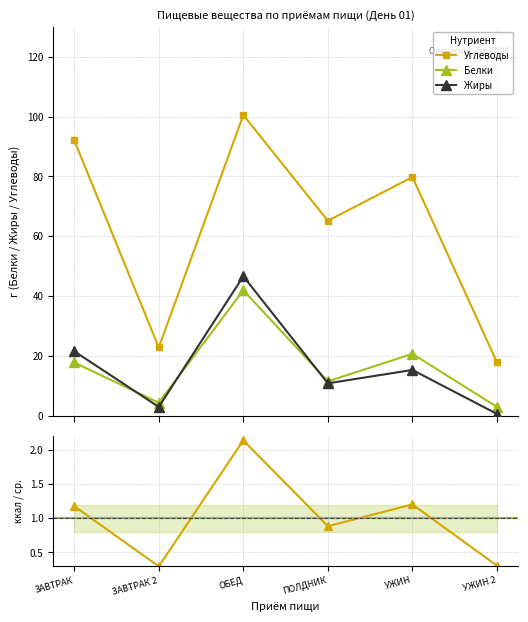

Reading left to right, extract all data points from this chart.

Углеводы: 92.1	22.8	100.5	65.2	79.8	17.8
Белки: 17.8	4.3	41.9	11.5	20.7	2.9
Жиры: 21.5	2.9	46.6	10.8	15.3	0.6
ккал / среднее: 1.2	0.3	2.1	0.9	1.2	0.3